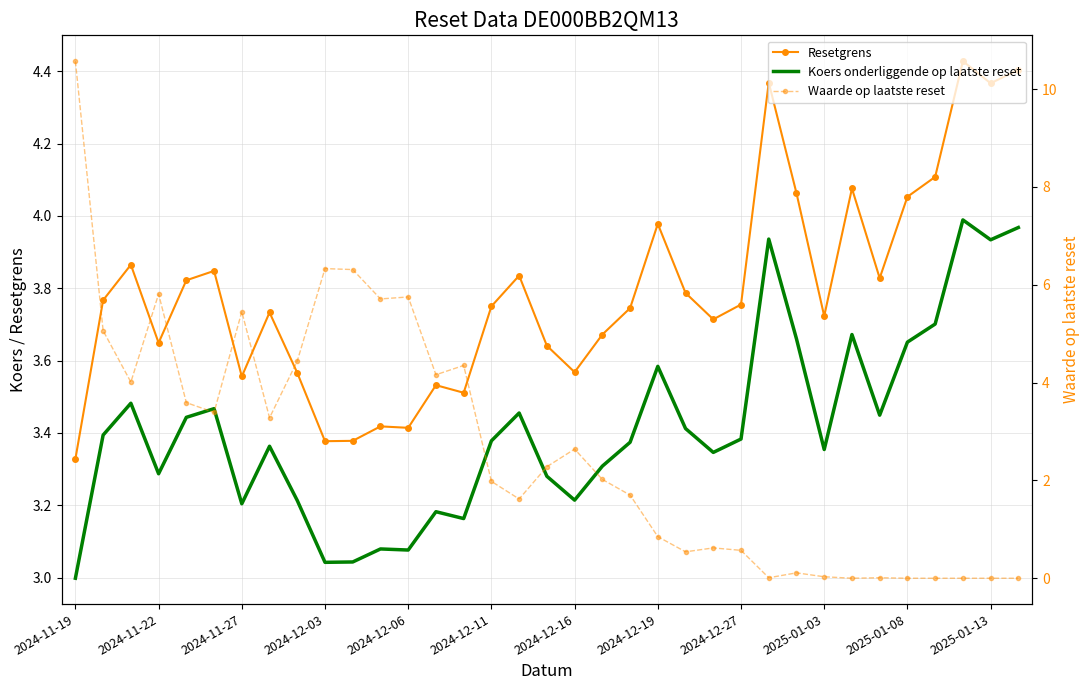

True or false: Resetgrens and Koers onderliggende op laatste reset cross at least once.

False